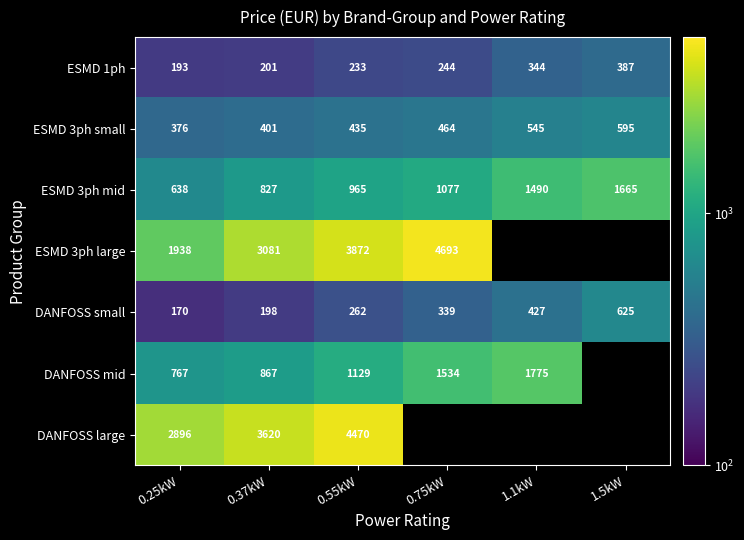

What is the greatest value displayed?

4693.3